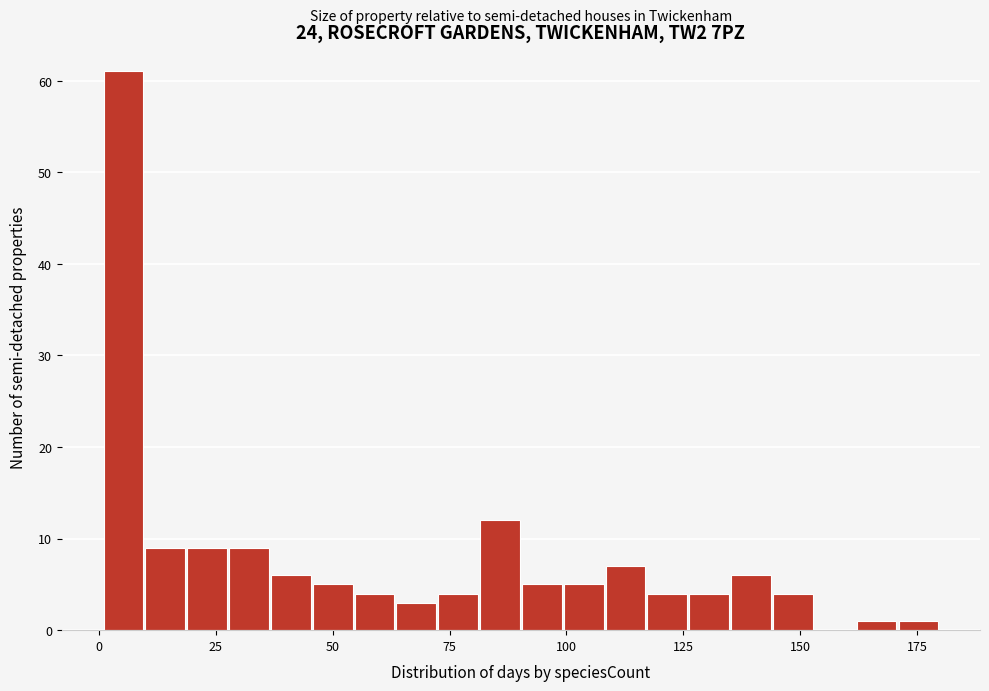

Around what value on the x-axis is the tallest bar? Give the approximate position of its centre, as read against the axis.

5